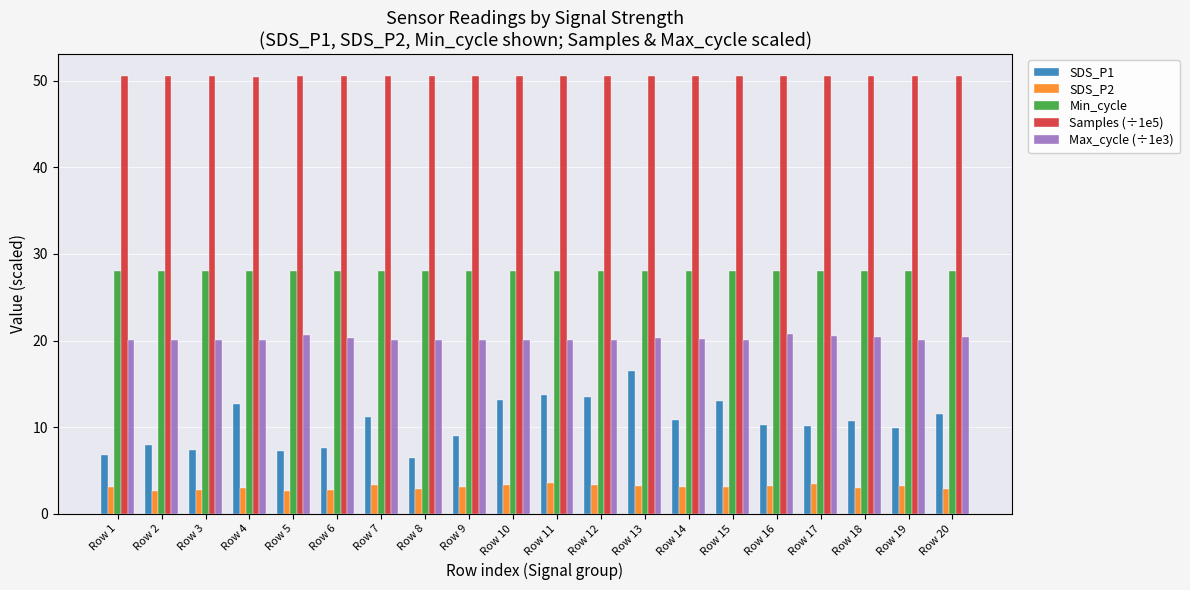

How many bars are there in each group?

5